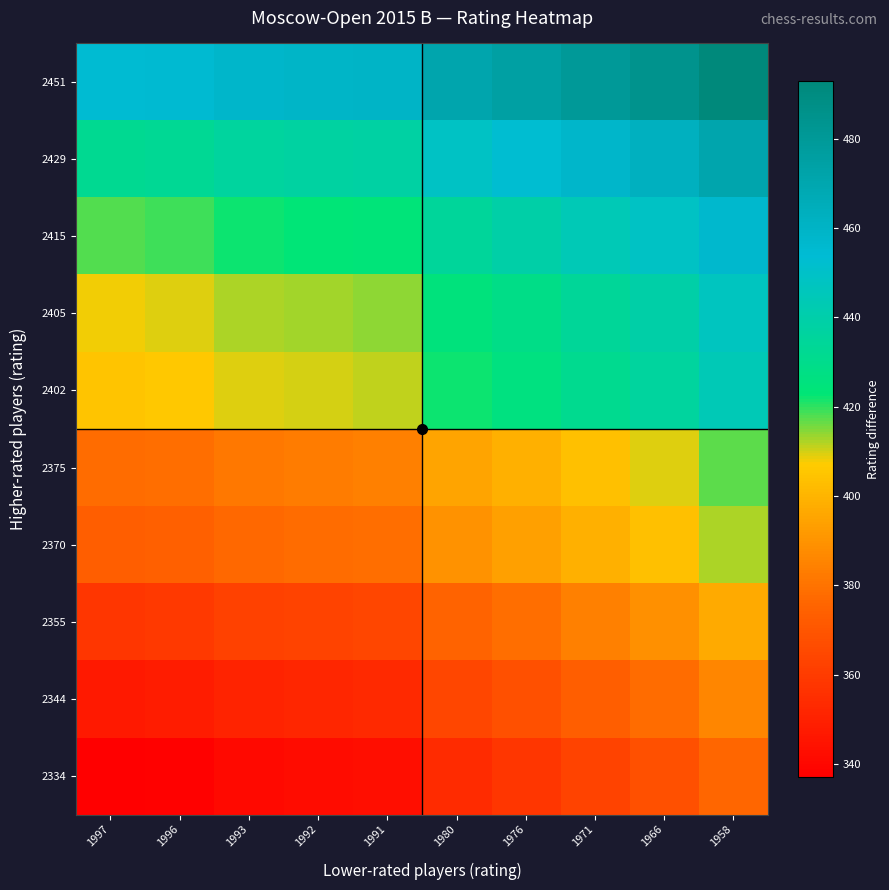

Reading left to right, list all the values displayed in this chart.

2451: 1997=454	1996=455	1993=458	1992=459	1991=460	1980=471	1976=475	1971=480	1966=485	1958=493
2429: 1997=432	1996=433	1993=436	1992=437	1991=438	1980=449	1976=453	1971=458	1966=463	1958=471
2415: 1997=418	1996=419	1993=422	1992=423	1991=424	1980=435	1976=439	1971=444	1966=449	1958=457
2405: 1997=408	1996=409	1993=412	1992=413	1991=414	1980=425	1976=429	1971=434	1966=439	1958=447
2402: 1997=405	1996=406	1993=409	1992=410	1991=411	1980=422	1976=426	1971=431	1966=436	1958=444
2375: 1997=378	1996=379	1993=382	1992=383	1991=384	1980=395	1976=399	1971=404	1966=409	1958=417
2370: 1997=373	1996=374	1993=377	1992=378	1991=379	1980=390	1976=394	1971=399	1966=404	1958=412
2355: 1997=358	1996=359	1993=362	1992=363	1991=364	1980=375	1976=379	1971=384	1966=389	1958=397
2344: 1997=347	1996=348	1993=351	1992=352	1991=353	1980=364	1976=368	1971=373	1966=378	1958=386
2334: 1997=337	1996=338	1993=341	1992=342	1991=343	1980=354	1976=358	1971=363	1966=368	1958=376